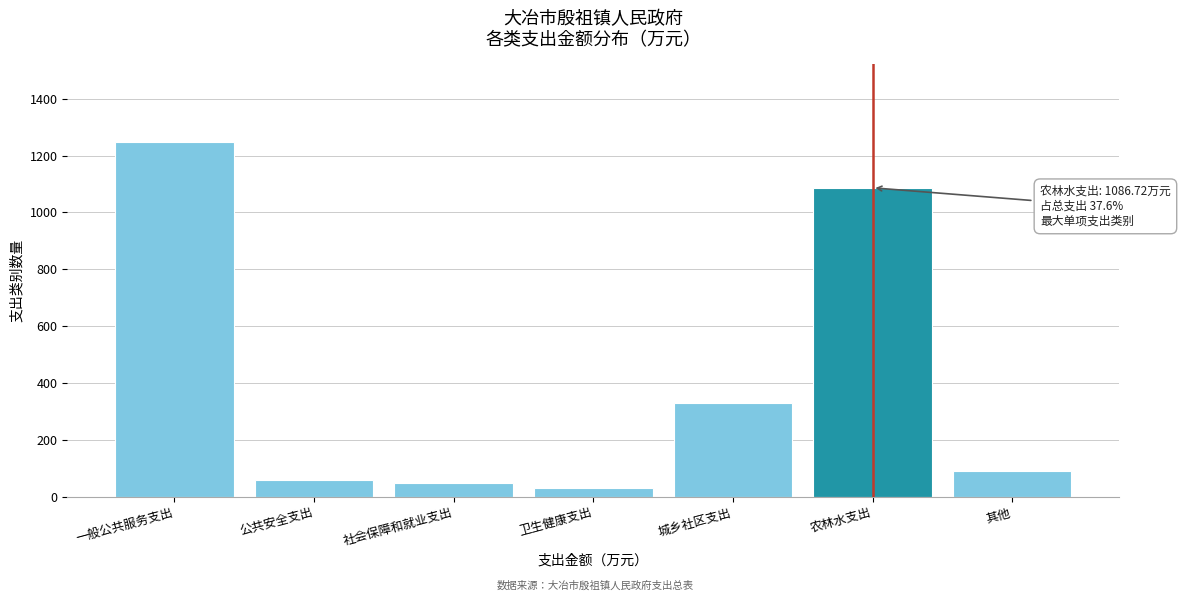

Reading left to right, list all the values displayed in this chart.

1247.0	60.0	48.0	30.0	331.0	1086.7	90.0